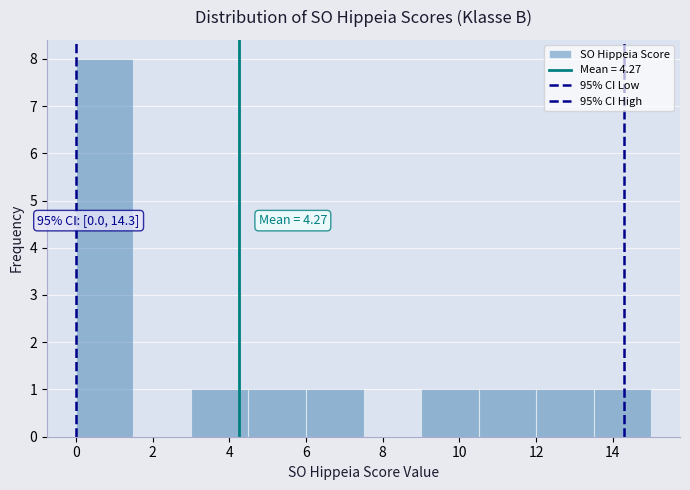

Which range on the x-axis has the tallest bar?

0.0 to 1.5